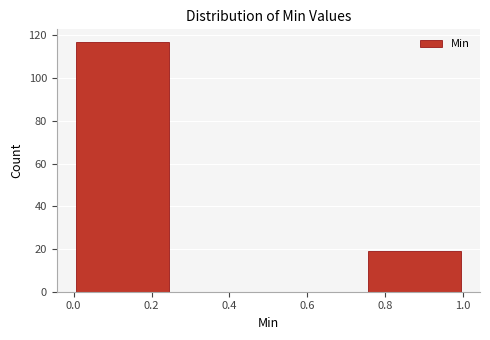

How tall is the bar that spans 0.00 to 0.25 on the x-axis? The values are not printed on the chart, so give them approximately, as read against the axis.

118